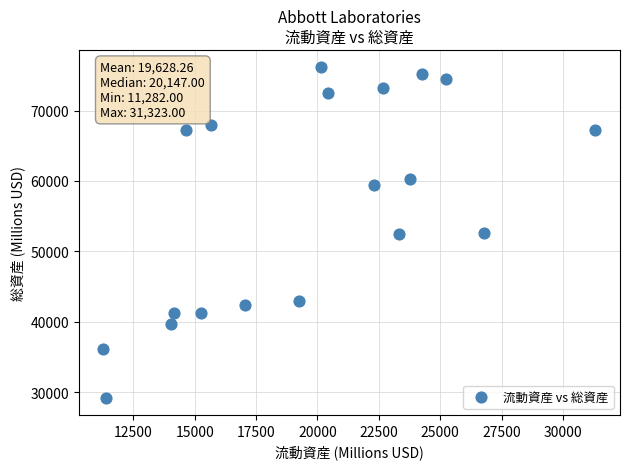

What is the range of Y values (max minus min)?

47109